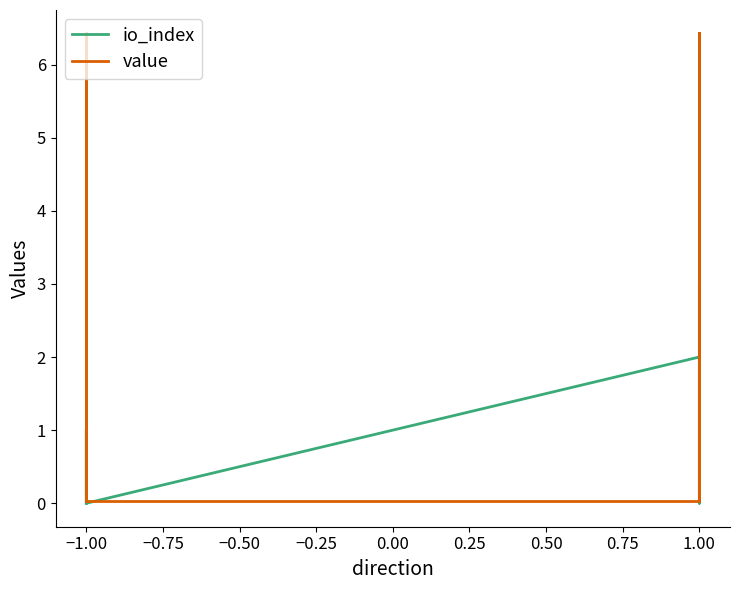

After their last crossing, which series has the higher values: io_index or value?

value